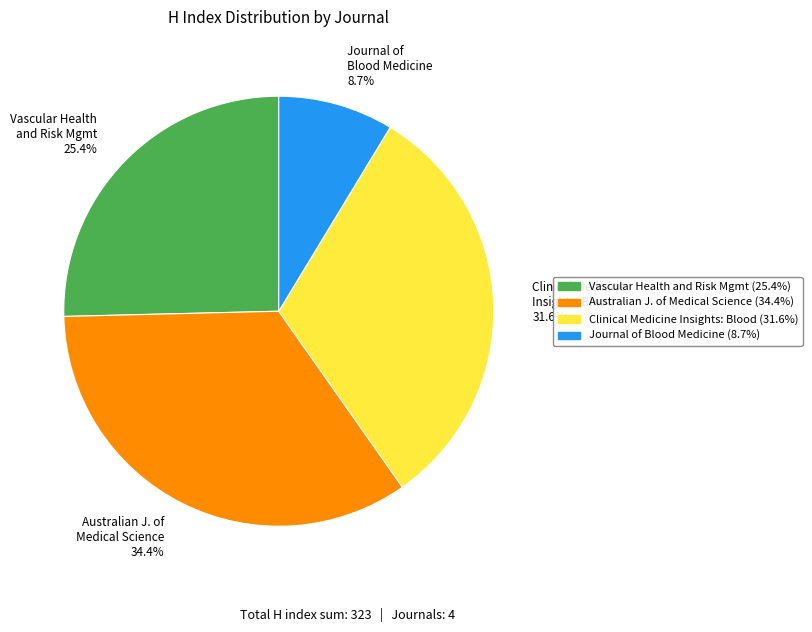

Between Clinical Medicine Insights: Blood 31.6% and Vascular Health and Risk Mgmt 25.4%, which is larger?

Clinical Medicine Insights: Blood 31.6%